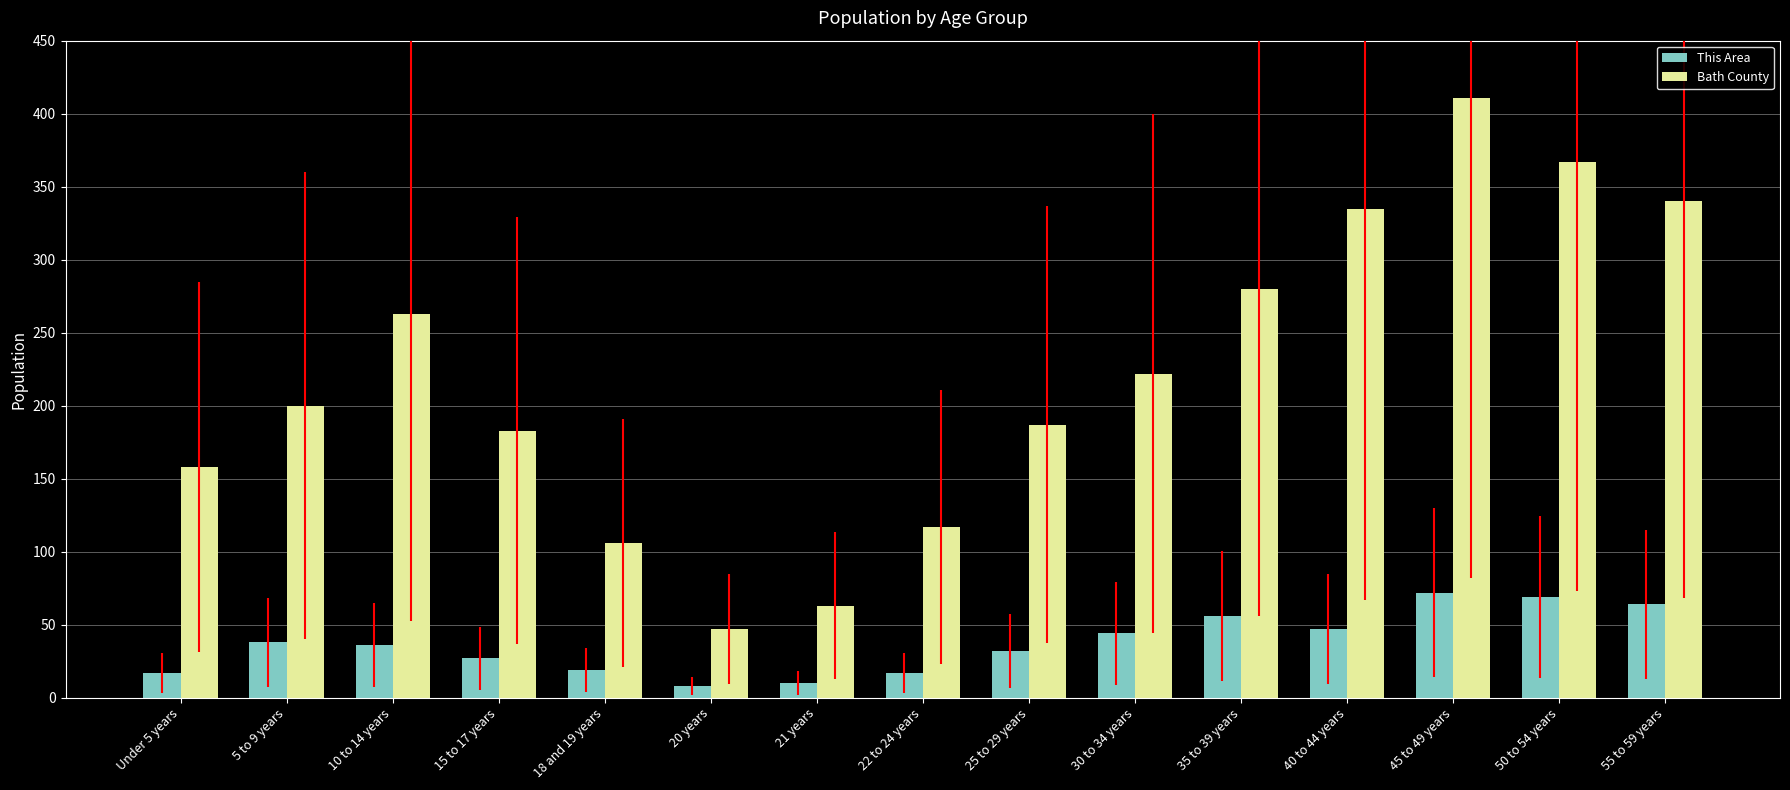

At which label does This Area first exceed 36?

5 to 9 years